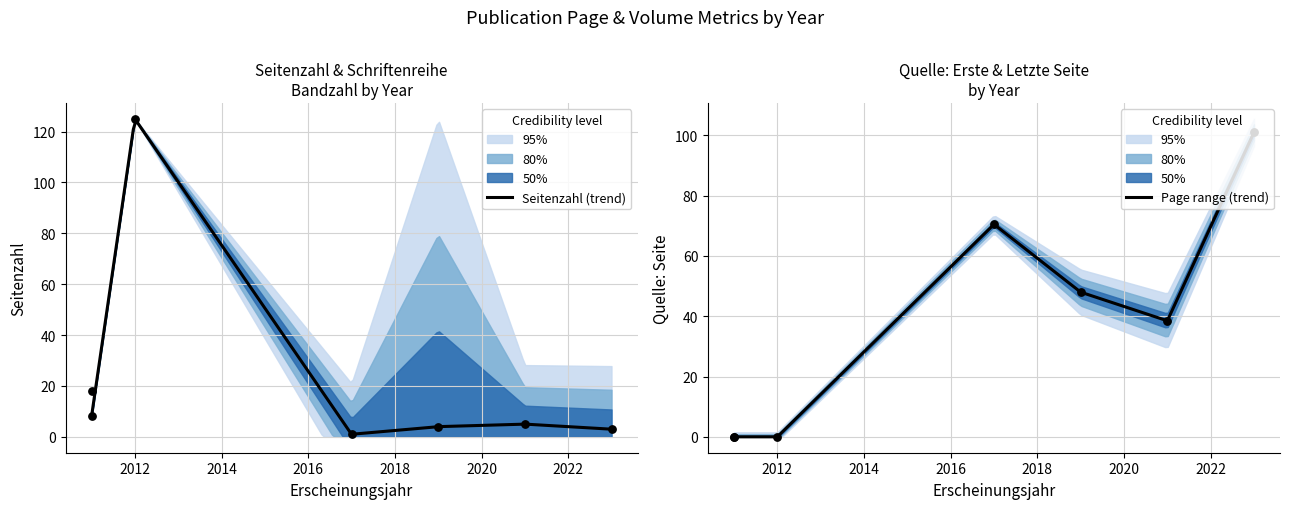

Which series contains the lowest Y value?

Quelle:Erste Seite